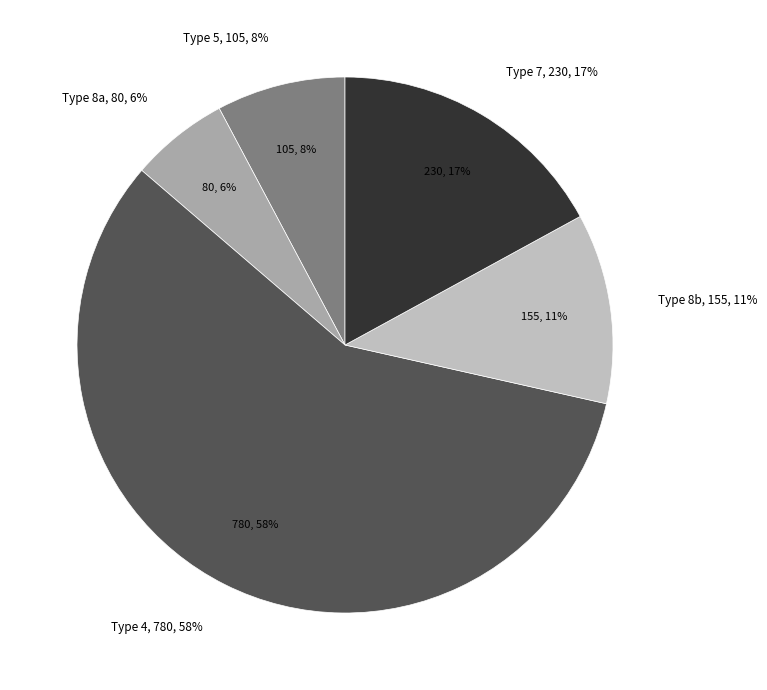

To the nearest percent, what is the difference between the largest and smallest slice percentages?

52%